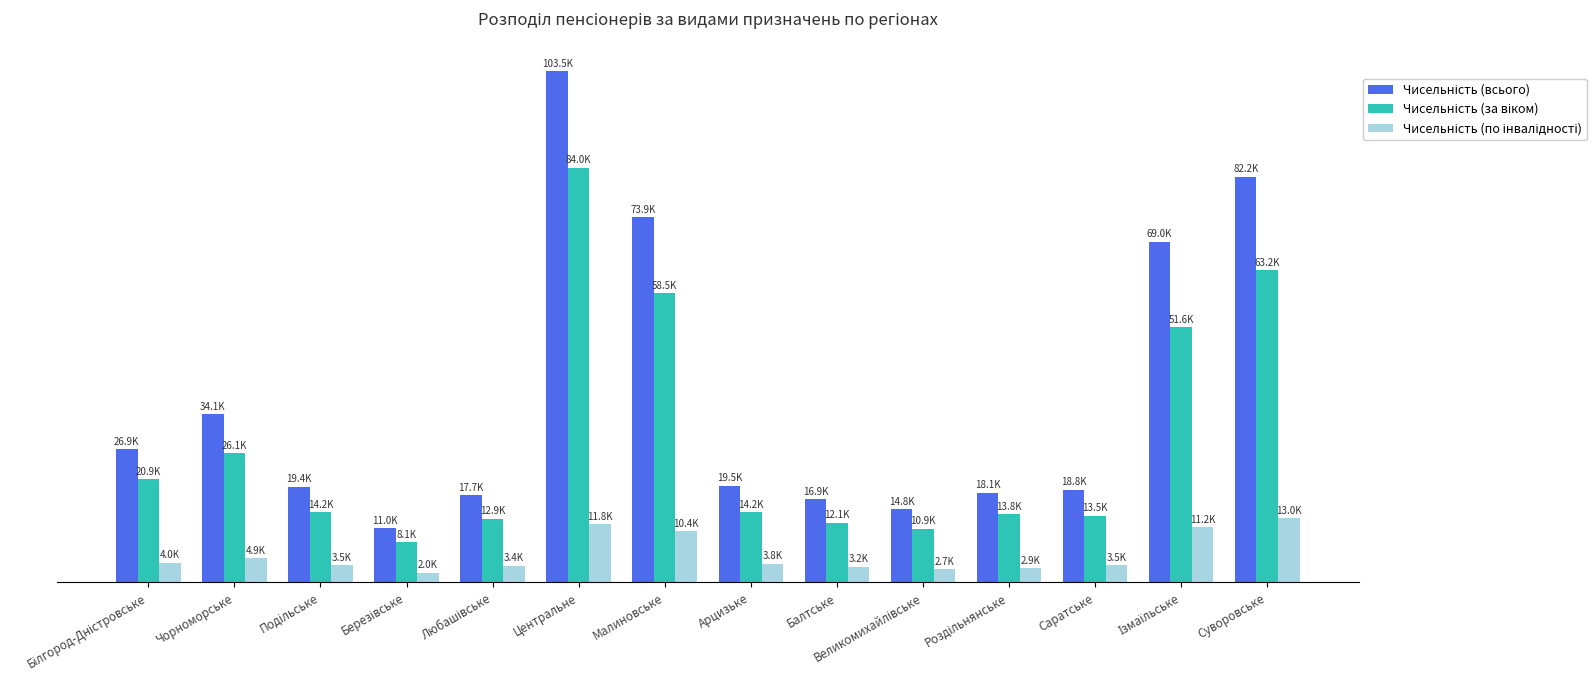

Are the bars horizontal?

No